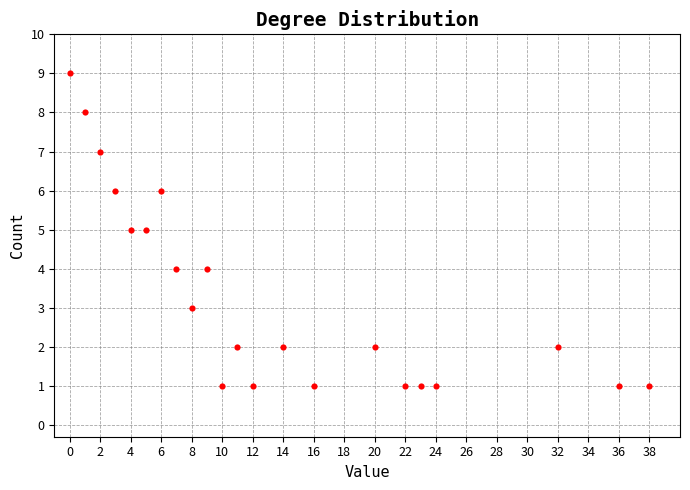

What is the range of X values (max minus min)?

38